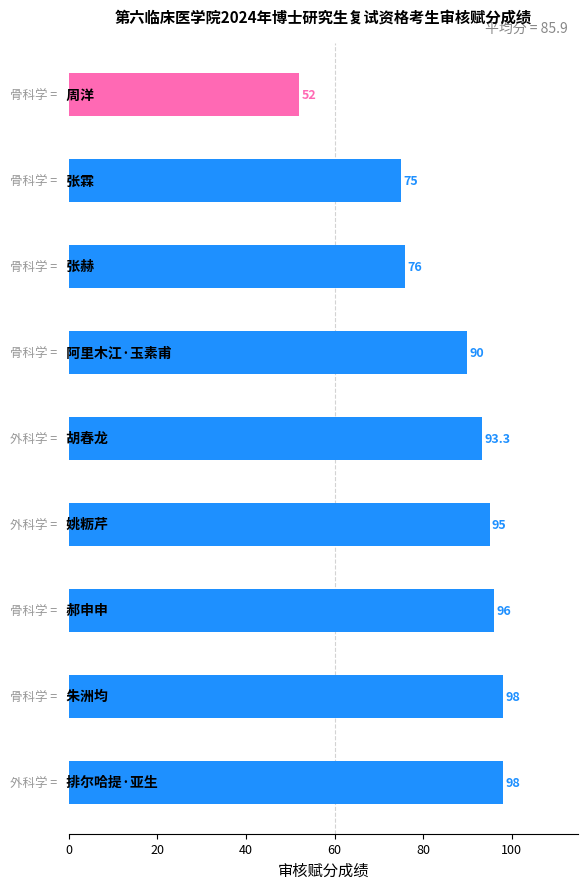

Reading bottom to top, list all the values displayed in this chart.

98.0	98.0	96.0	95.0	93.3	90.0	76.0	75.0	52.0